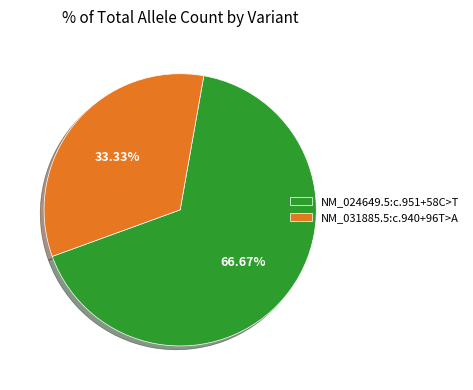

Which has a higher value, NM_024649.5:c.951+58C>T or NM_031885.5:c.940+96T>A?

NM_024649.5:c.951+58C>T